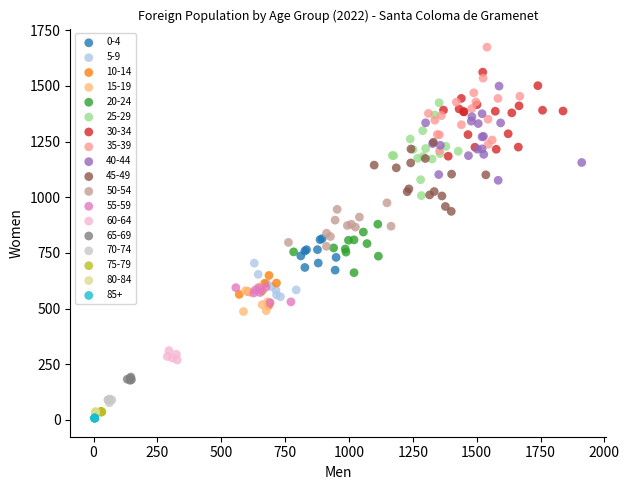

Which series reaches the maximum Y coordinate?

35-39